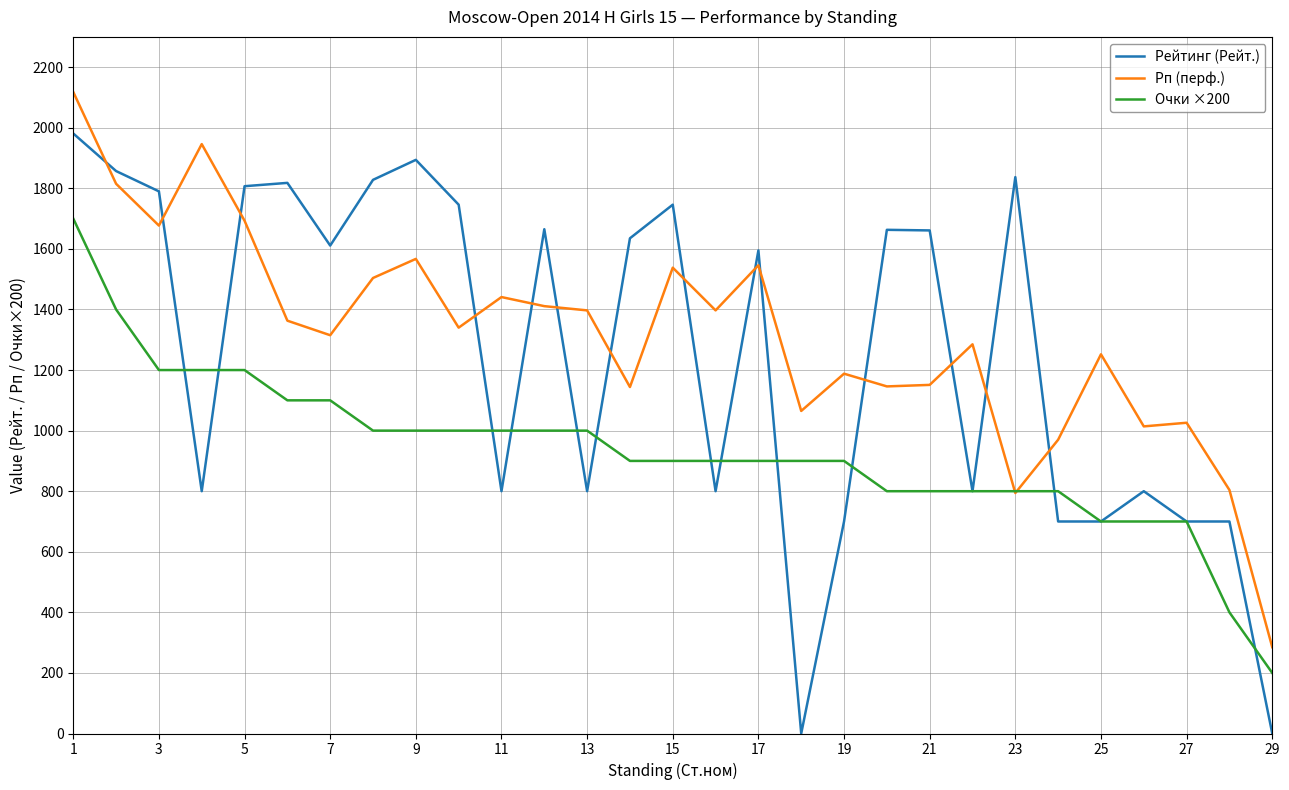

What is the greatest value displayed?

2118